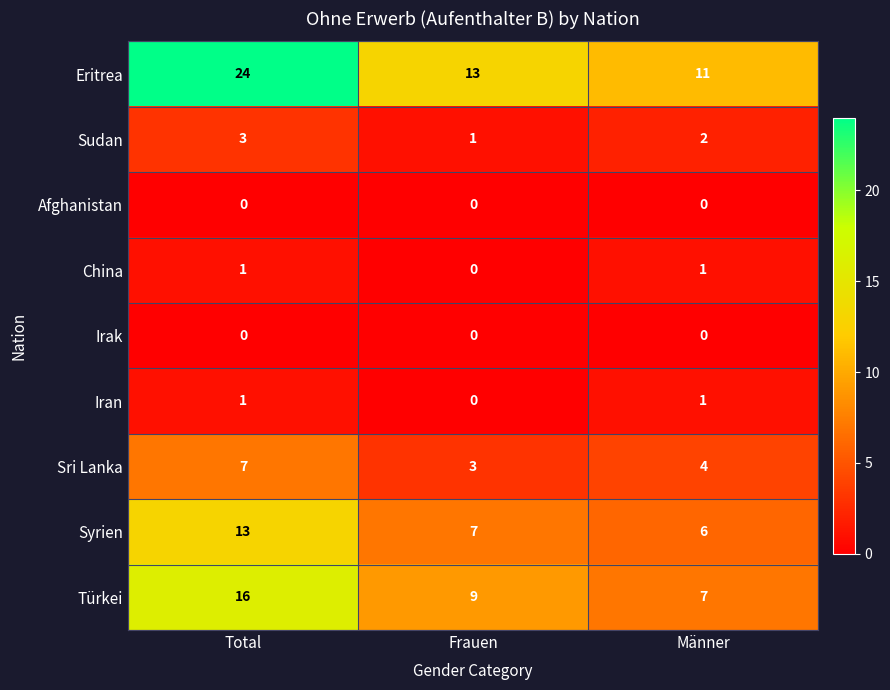

Reading left to right, transcribe all the data shown in this chart.

Eritrea: 24	13	11
Sudan: 3	1	2
Afghanistan: 0	0	0
China: 1	0	1
Irak: 0	0	0
Iran: 1	0	1
Sri Lanka: 7	3	4
Syrien: 13	7	6
Türkei: 16	9	7